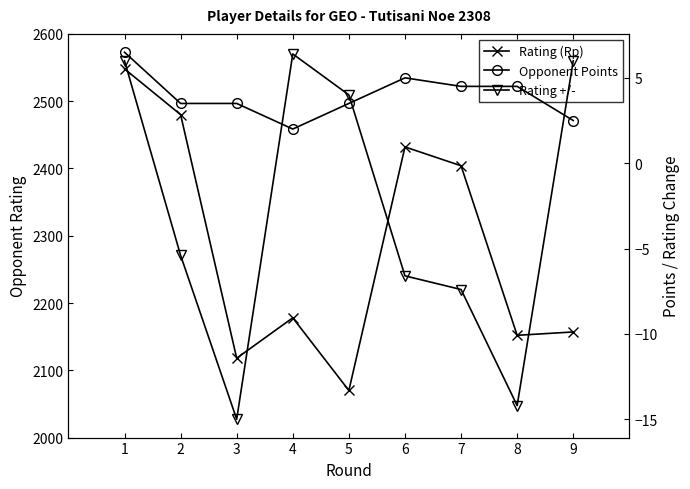

Which series has the widest spread of values?

Rating (Rp)